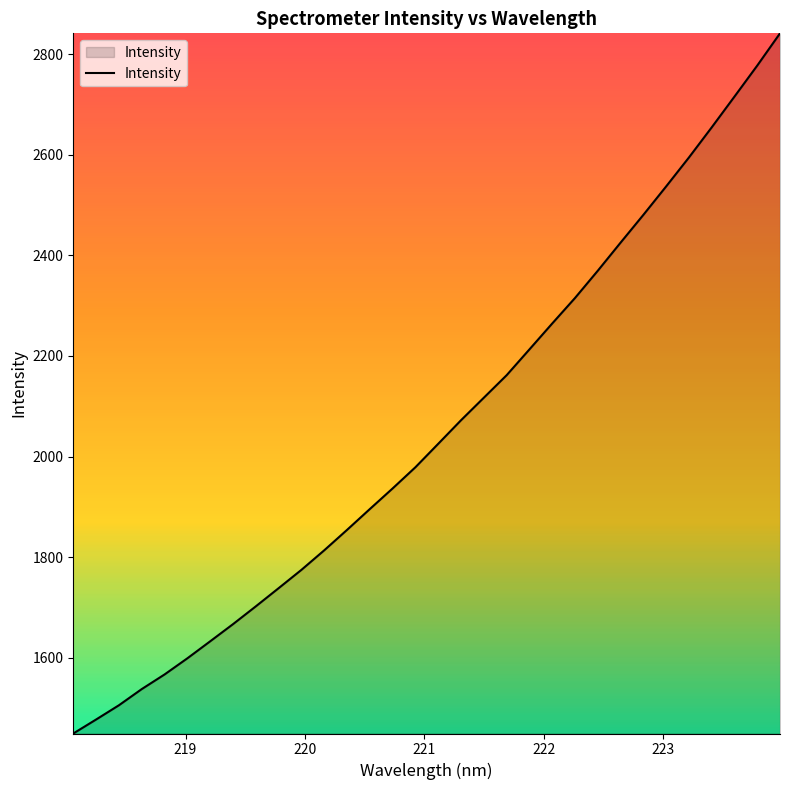

What is the greatest value displayed?

2841.7